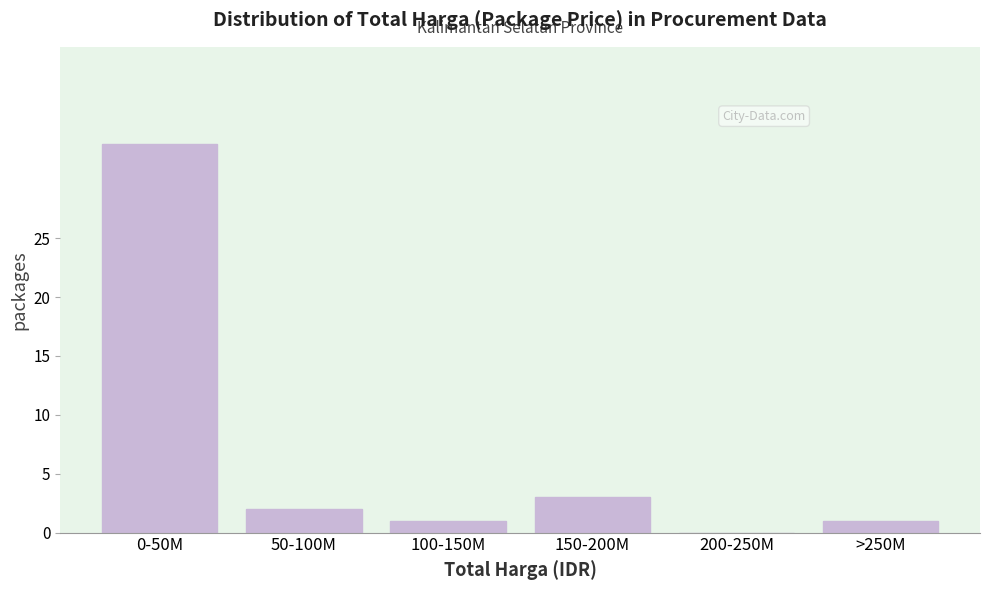

Where is the data nearest to the value 16?

150-200M